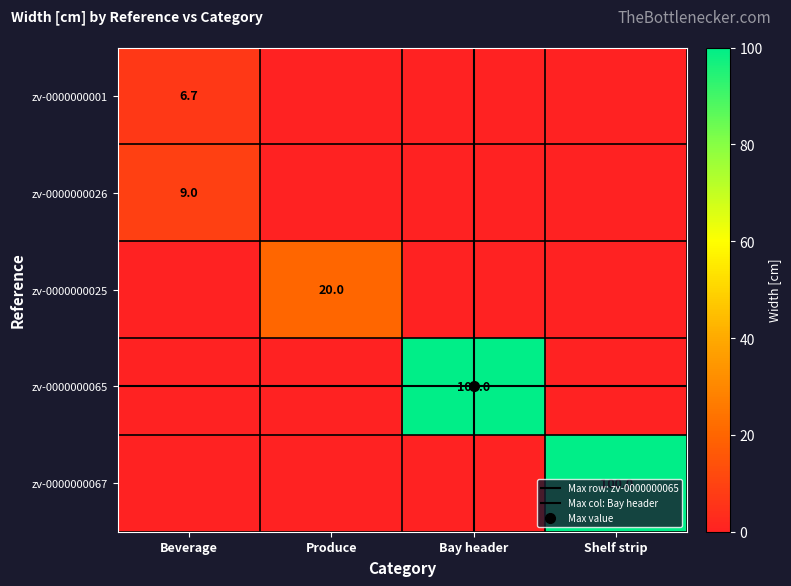

How many data points in zv-0000000065 are above 0?

1